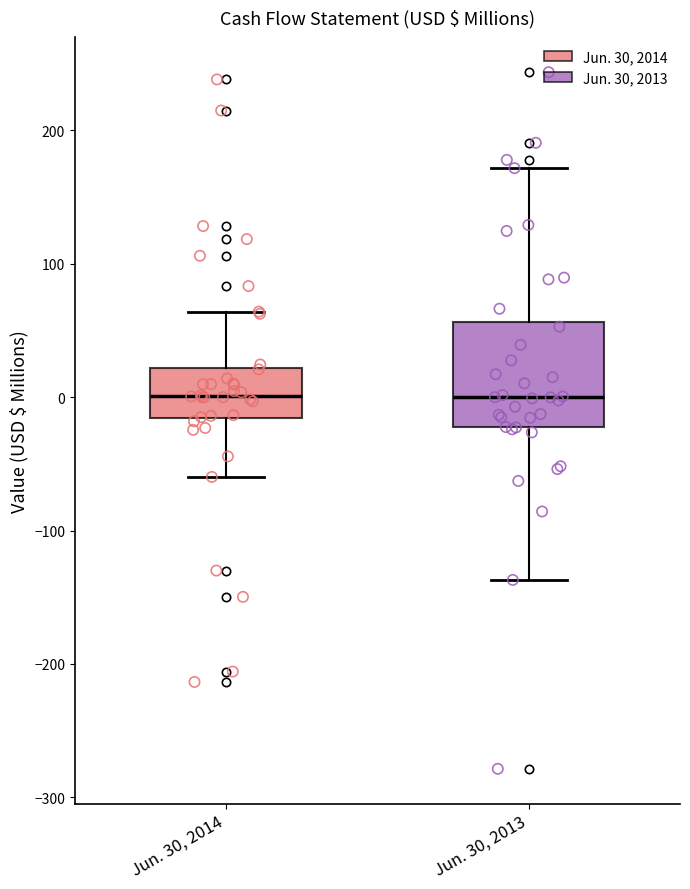

Reading left to right, transcribe this box plot: for each box, give where its median line is, the range the box spans, and where its two whiskers end, as read against the y-axis. The values are not printed on the chart, so give them approximately, as read against the axis.

Jun. 30, 2014: median 0, box -20 to 20, whiskers -60 to 60
Jun. 30, 2013: median 0, box -20 to 60, whiskers -140 to 170